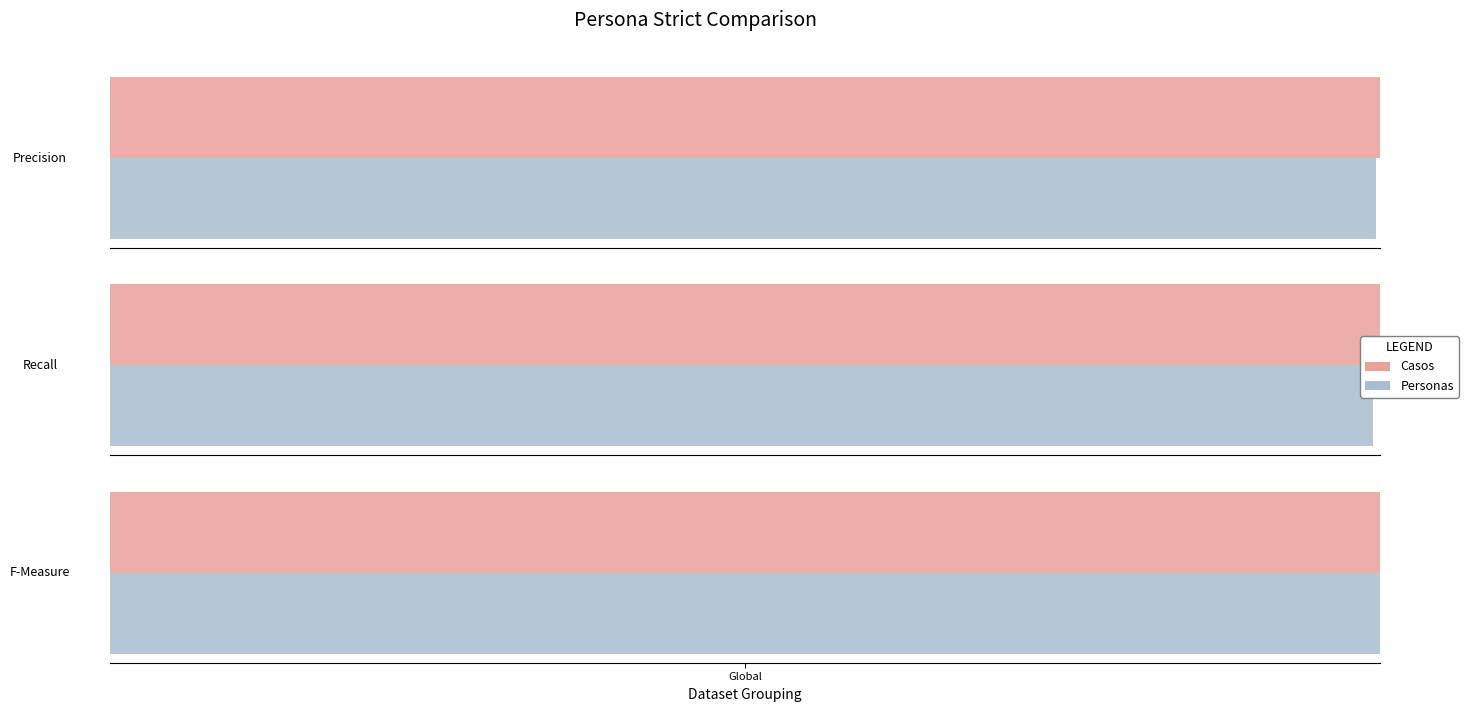

Where is Casos nearest to the value 91?

1